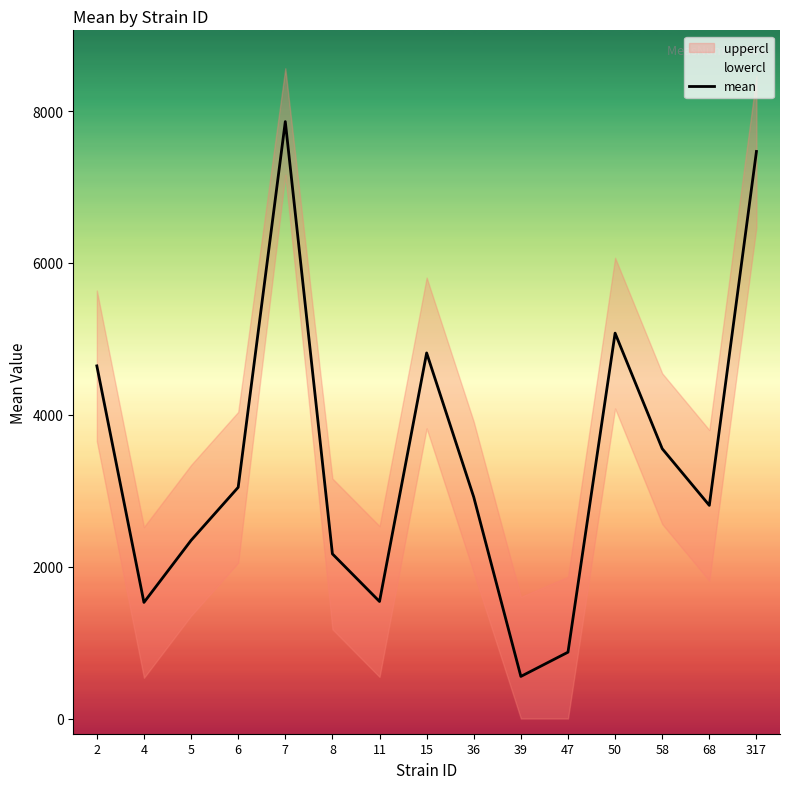

What is the difference between the second highest and minimum values?

6914.3